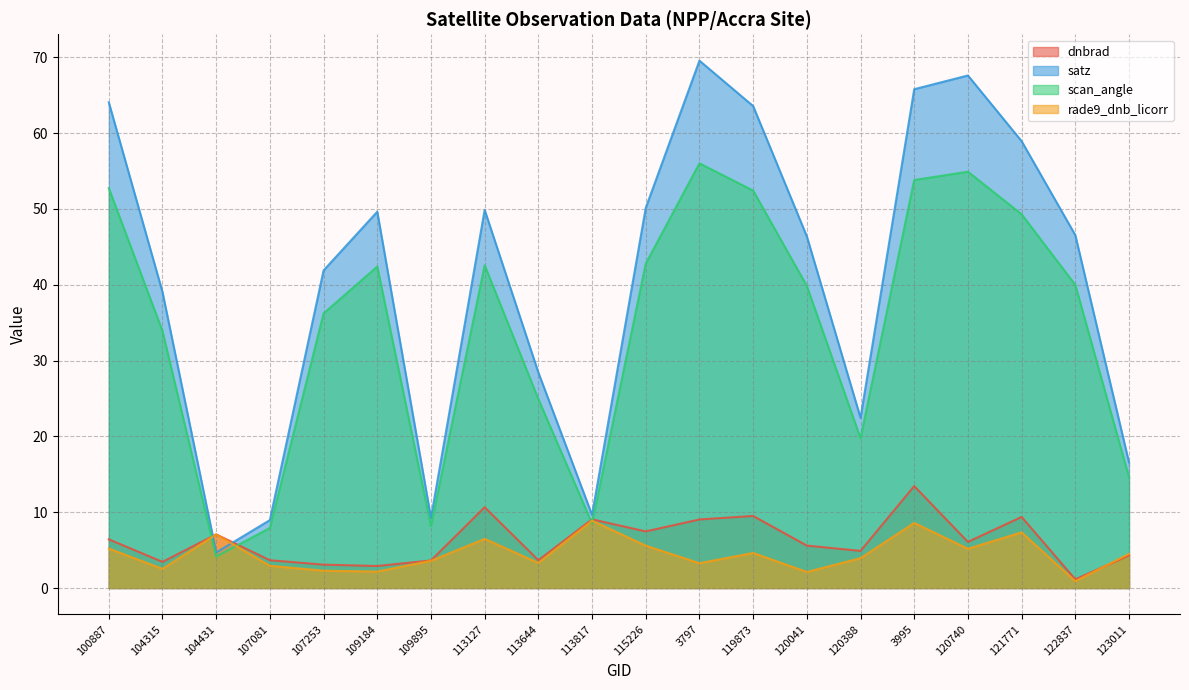

At how many categories does at least one series exceed 41?

12